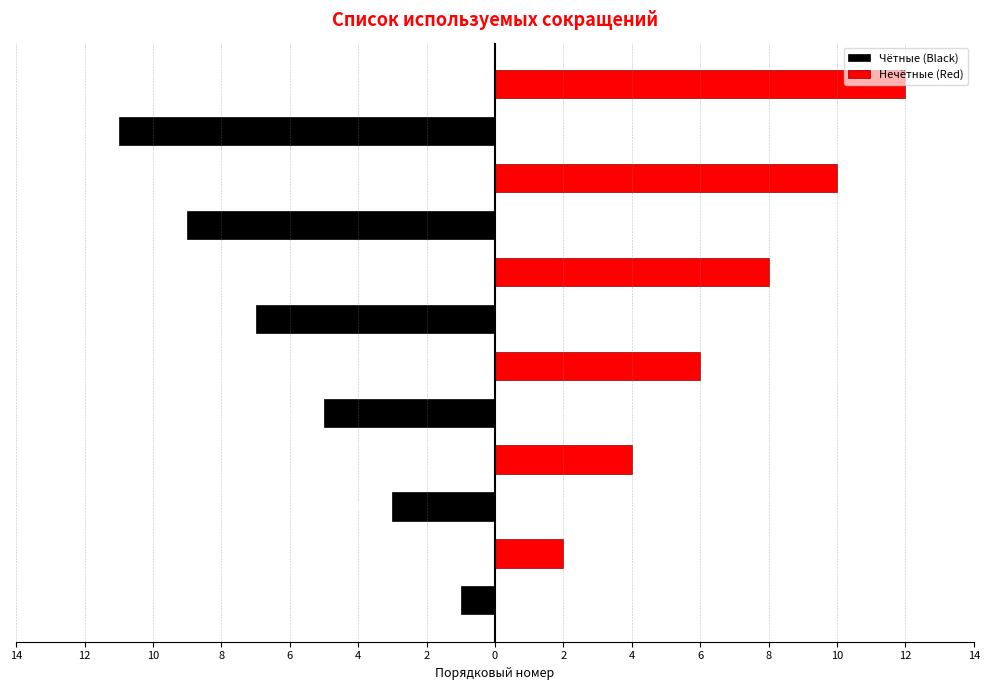

What are all the series names shown in the legend?

Чётные (Black), Нечётные (Red)